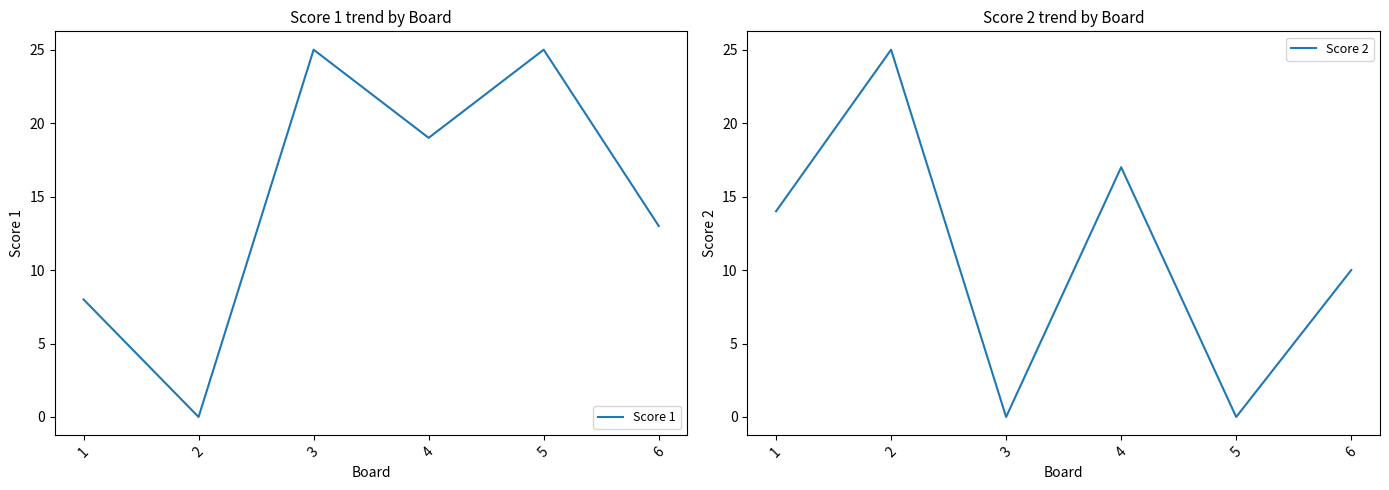

Rank the categories by Score 1 value from lowest to highest.

2, 1, 6, 4, 3, 5